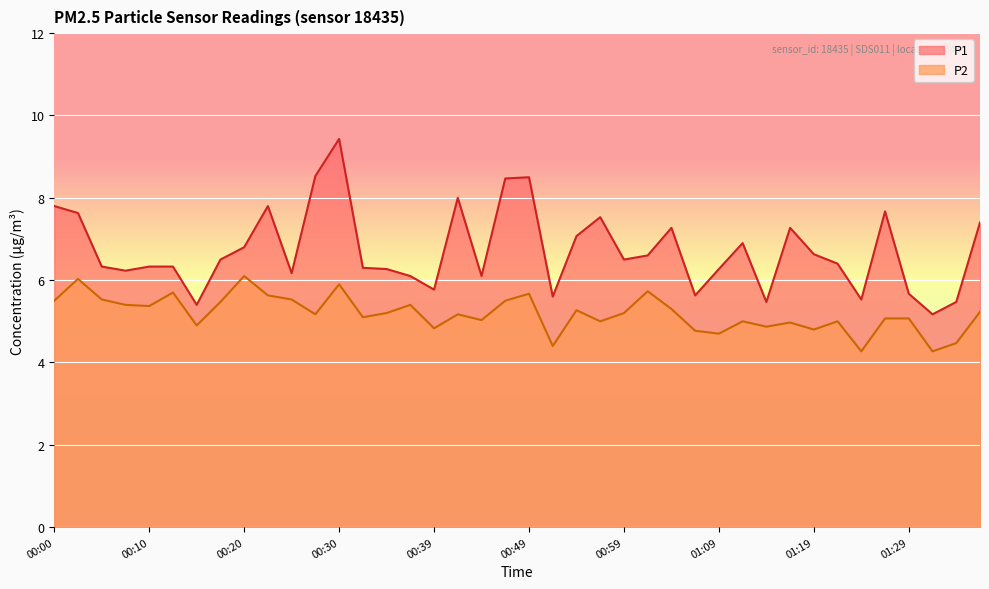

Reading left to right, list all the values displayed in this chart.

P1: 7.8	7.6	6.3	6.2	6.3	6.3	5.4	6.5	6.8	7.8	6.2	8.5	9.4	6.3	6.3	6.1	5.8	8.0	6.1	8.5	8.5	5.6	7.1	7.5	6.5	6.6	7.3	5.6	6.3	6.9	5.5	7.3	6.6	6.4	5.5	7.7	5.7	5.2	5.5	7.4
P2: 5.5	6.0	5.5	5.4	5.4	5.7	4.9	5.5	6.1	5.6	5.5	5.2	5.9	5.1	5.2	5.4	4.8	5.2	5.0	5.5	5.7	4.4	5.3	5.0	5.2	5.7	5.3	4.8	4.7	5.0	4.9	5.0	4.8	5.0	4.3	5.1	5.1	4.3	4.5	5.2